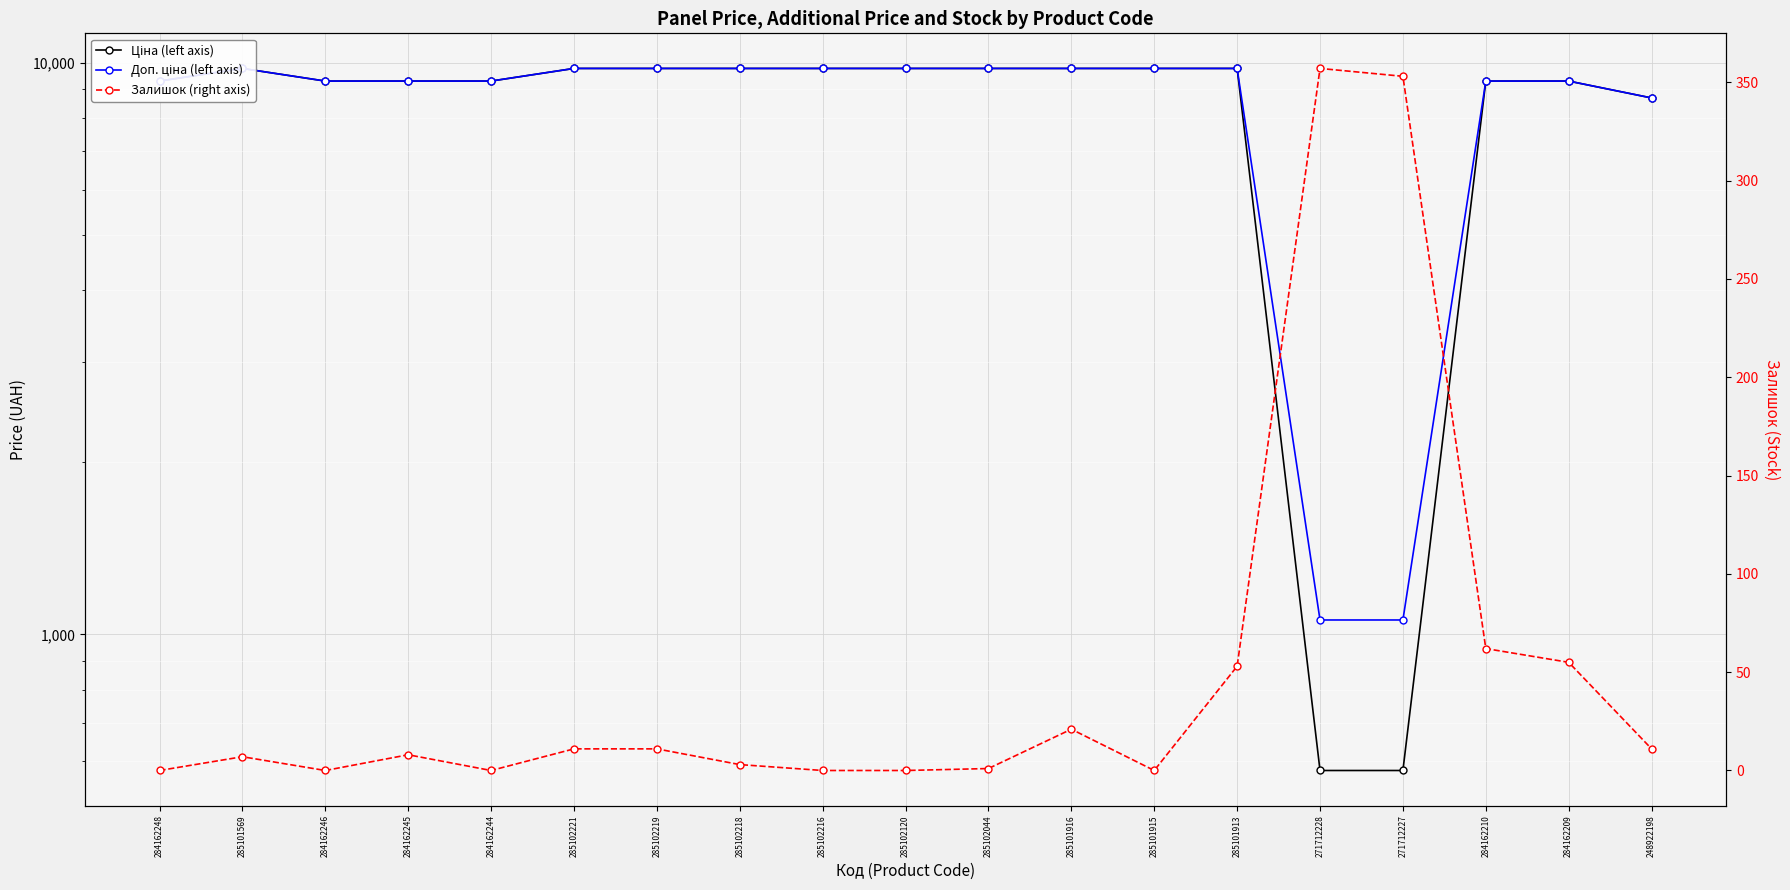

At how many categories does at least one series exceed 2163?

17